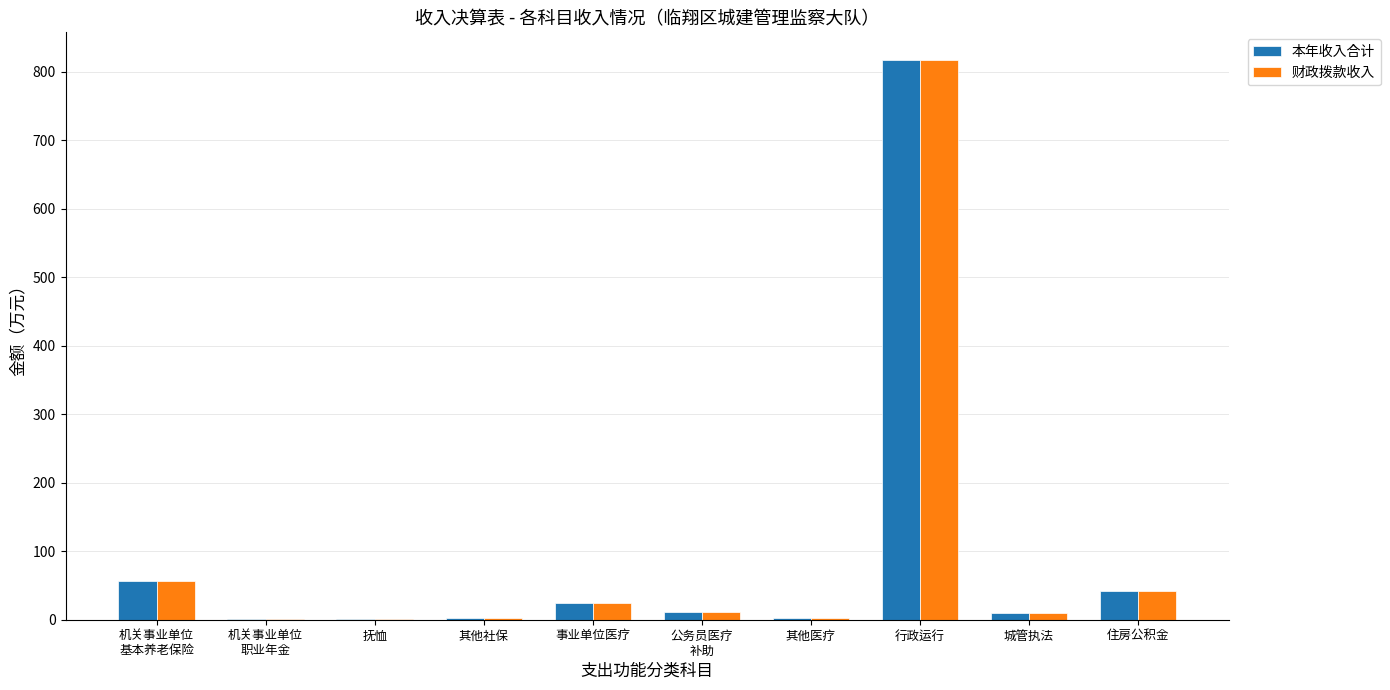

The value of 本年收入合计 at 住房公积金 is 41.3. True or false?

True